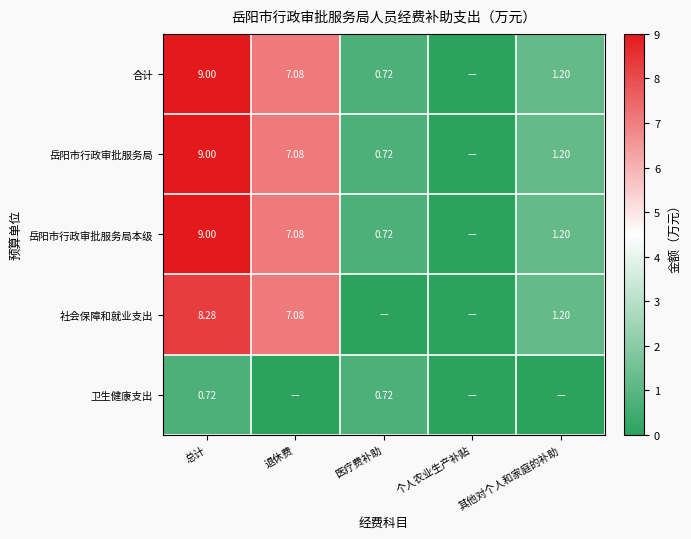

Is the value of 岳阳市行政审批服务局 at 医疗费补助 greater than the value of 合计 at 退休费?

No